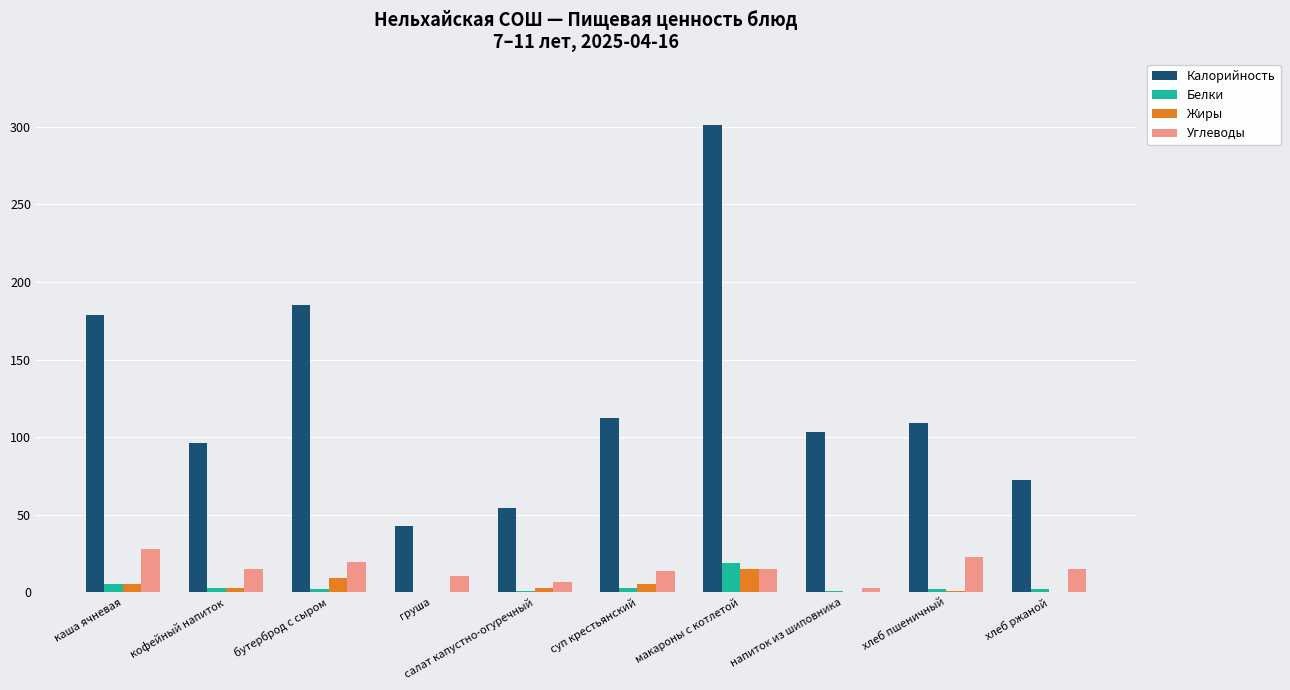

Which category has the highest value across all series?

макароны с котлетой